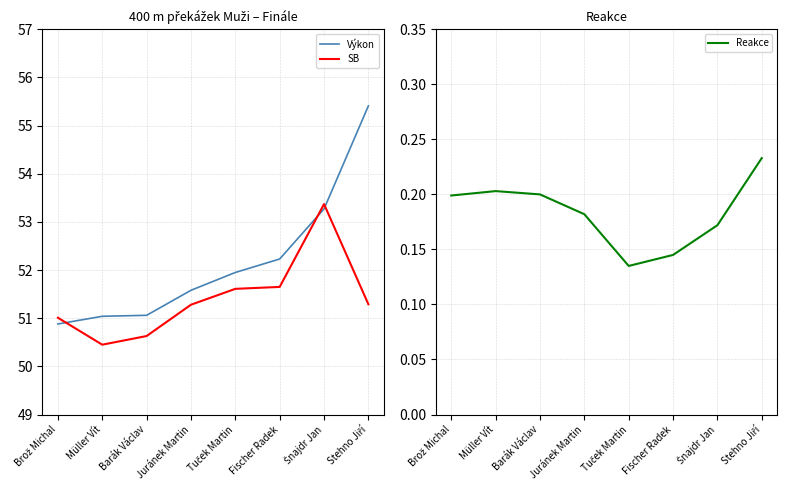

What is the sum of all SB values?

411.3